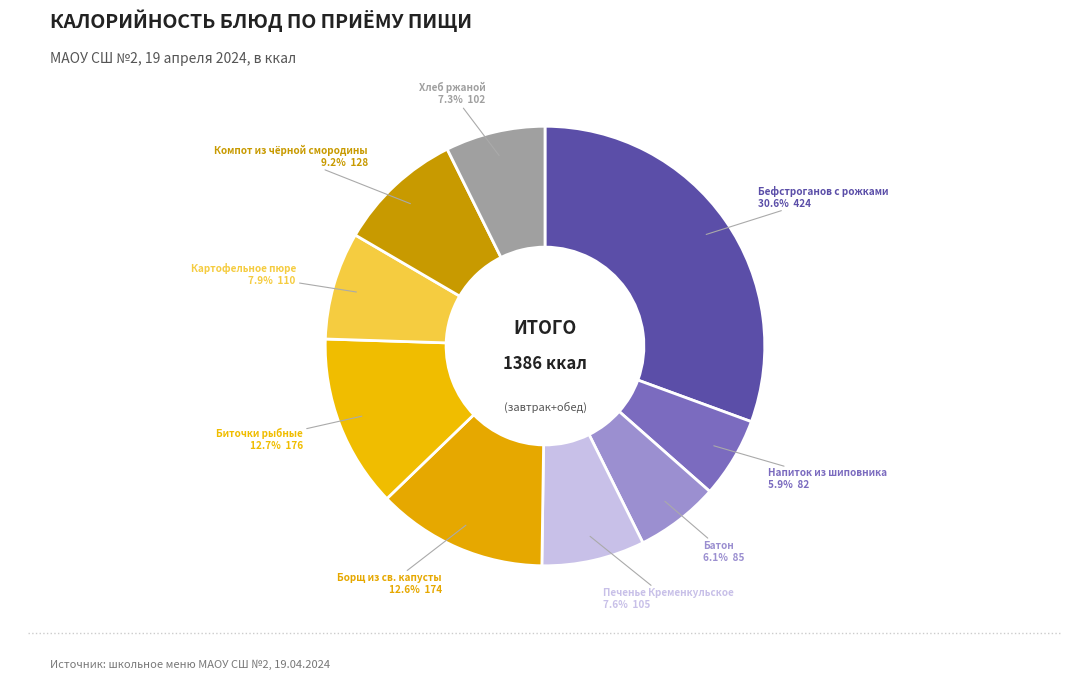

Count the number of slices in the pie.

9